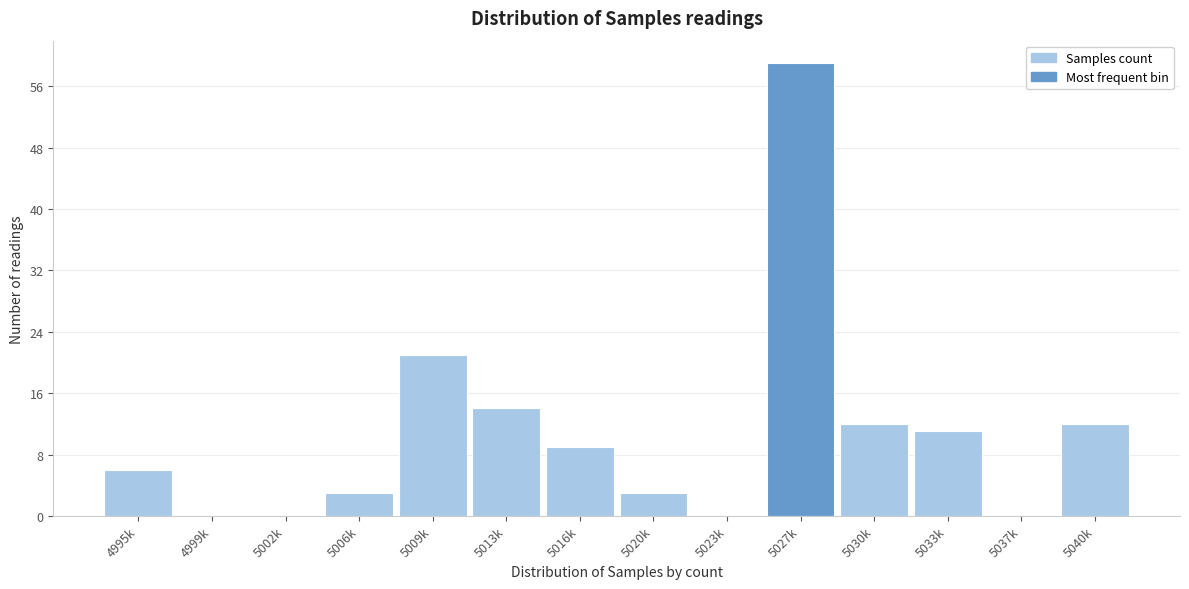

Reading right to left, what are all the values shown in this chart?

5040k=12	5037k=0	5033k=11	5030k=12	5027k=59	5023k=0	5020k=3	5016k=9	5013k=14	5009k=21	5006k=3	5002k=0	4999k=0	4995k=6